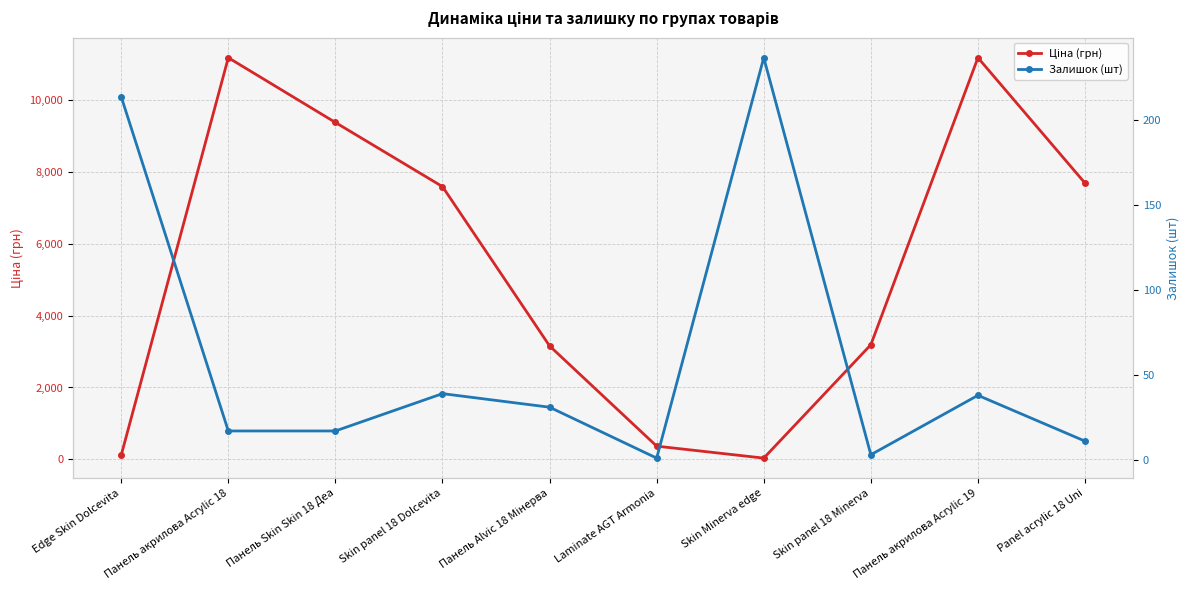

Reading left to right, list all the values displayed in this chart.

Ціна (грн): 114.1	11188.2	9384.0	7596.5	3157.9	365.2	31.9	3190.5	11188.2	7693.1
Залишок (шт): 214.0	17.0	17.0	39.0	31.0	1.0	237.0	3.0	38.0	11.0